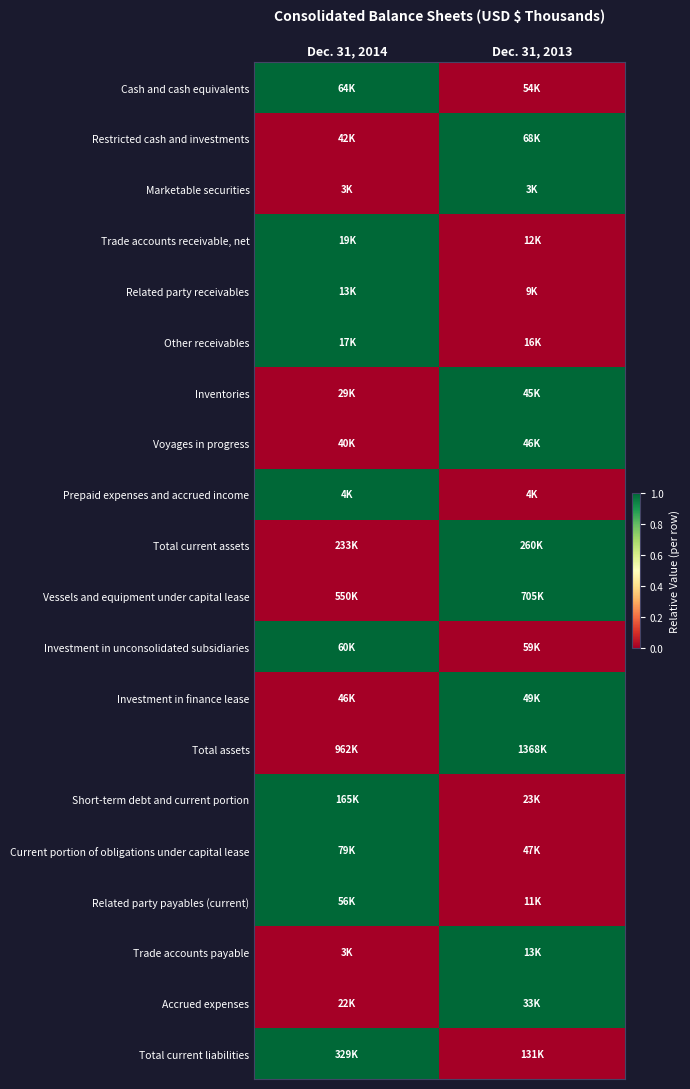

Which category has the lowest value across all series?

Dec. 31, 2013